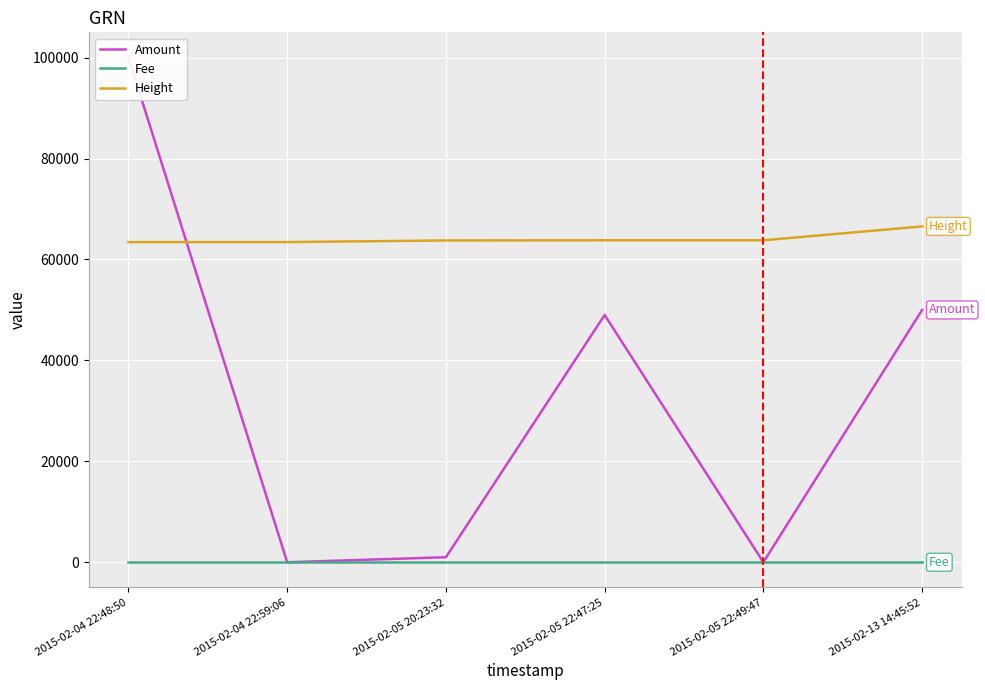

What is the label of the 2nd point from the right?

2015-02-05 22:49:47